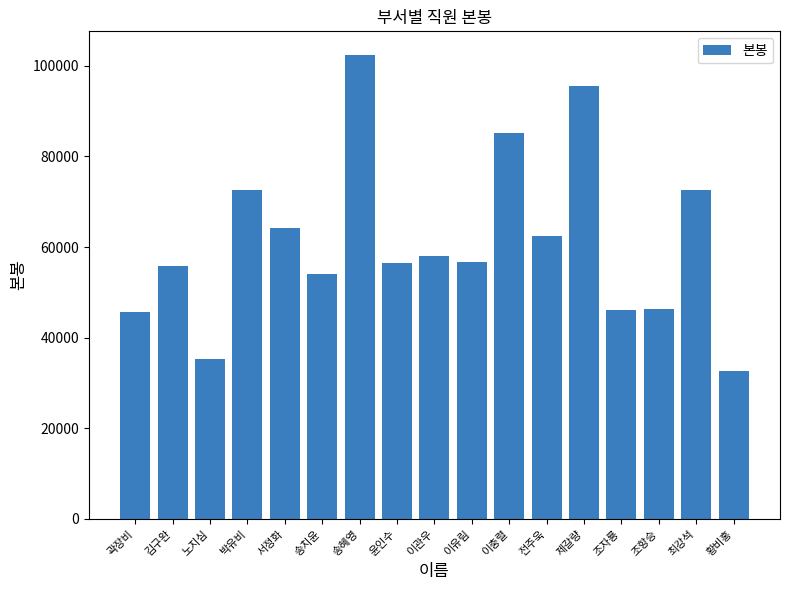

What is the sum of all values?

1042133